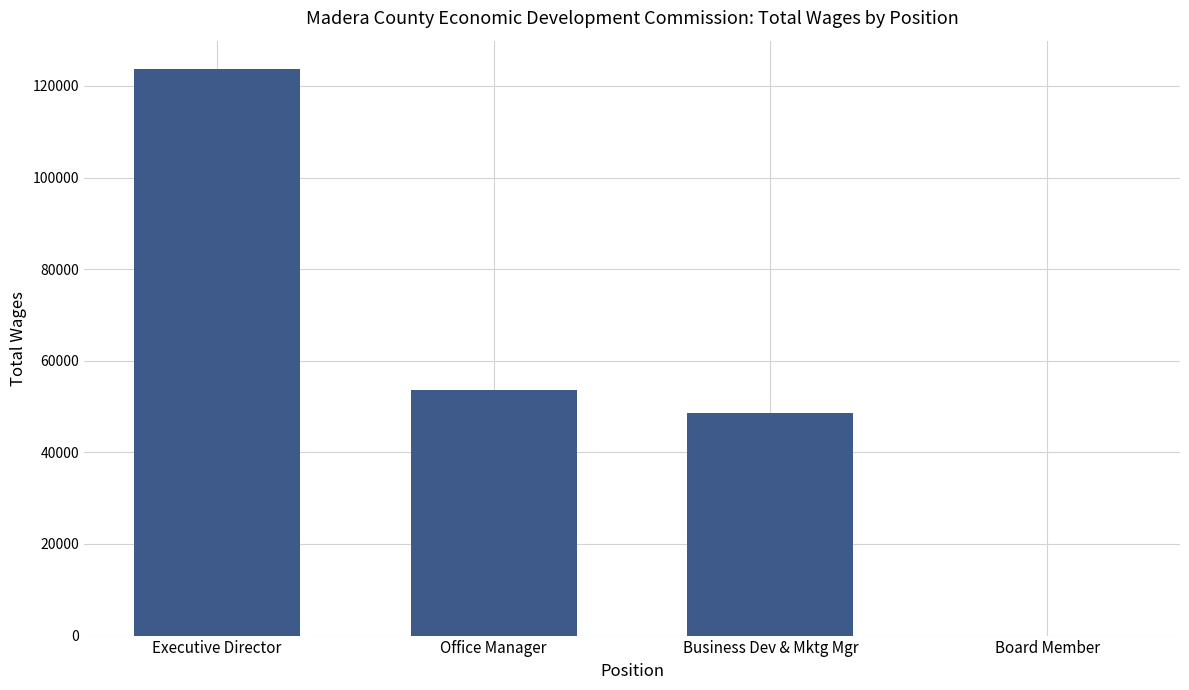

What is the sum of the values at Office Manager and Board Member?

53677